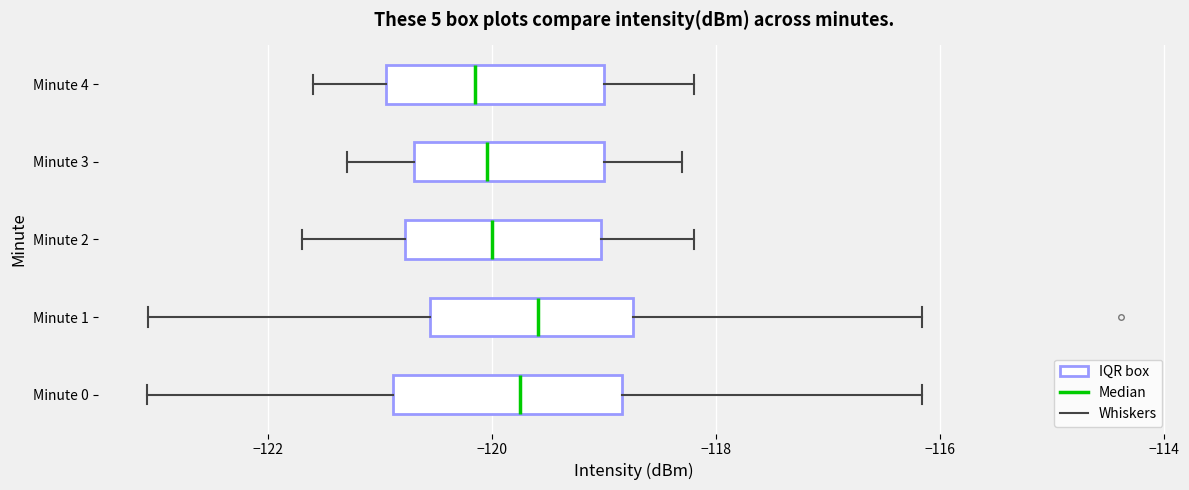

Reading bottom to top, transcribe this box plot: for each box, give where its median line is, the range the box spans, and where its two whiskers end, as read against the x-axis. The values are not printed on the chart, so give them approximately, as read against the axis.

Minute 0: median -119.8, box -120.8 to -118.8, whiskers -123.0 to -116.2
Minute 1: median -119.6, box -120.6 to -118.8, whiskers -123.0 to -116.2
Minute 2: median -120.0, box -120.8 to -119.0, whiskers -121.6 to -118.2
Minute 3: median -120.0, box -120.6 to -119.0, whiskers -121.2 to -118.2
Minute 4: median -120.2, box -121.0 to -119.0, whiskers -121.6 to -118.2